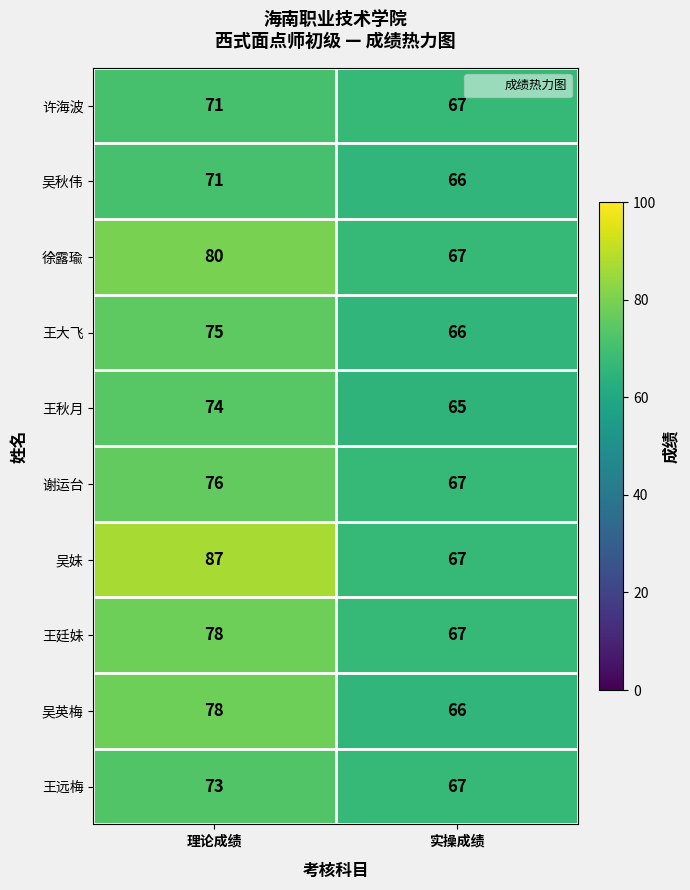

Reading right to left, extract all data points from this chart.

许海波: 实操成绩=67	理论成绩=71
吴秋伟: 实操成绩=66	理论成绩=71
徐露瑜: 实操成绩=67	理论成绩=80
王大飞: 实操成绩=66	理论成绩=75
王秋月: 实操成绩=65	理论成绩=74
谢运台: 实操成绩=67	理论成绩=76
吴妹: 实操成绩=67	理论成绩=87
王廷妹: 实操成绩=67	理论成绩=78
吴英梅: 实操成绩=66	理论成绩=78
王远梅: 实操成绩=67	理论成绩=73